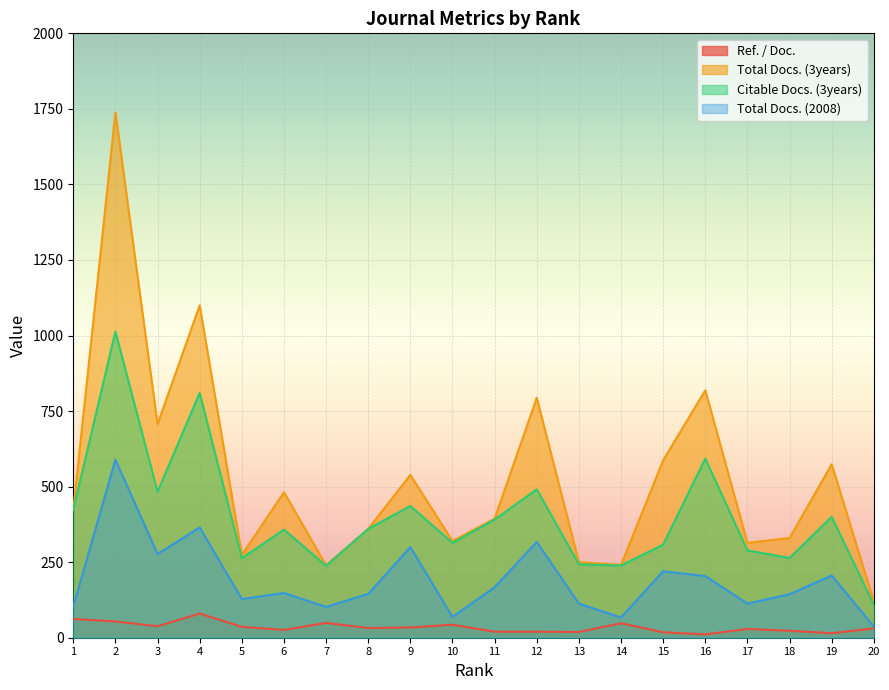

Reading left to right, what are all the values shown in this chart?

Ref. / Doc.: 62	54	38	80	36	26	49	32	34	43	20	20	19	48	18	11	29	23	15	31
Total Docs. (3years): 423	1738	707	1100	274	481	240	360	539	320	394	794	250	241	587	819	314	330	574	120
Citable Docs. (3years): 423	1013	483	810	263	358	238	360	436	314	391	491	243	239	308	593	289	264	400	109
Total Docs. (2008): 104	589	277	365	128	148	102	145	300	69	167	317	113	67	220	204	113	144	206	37